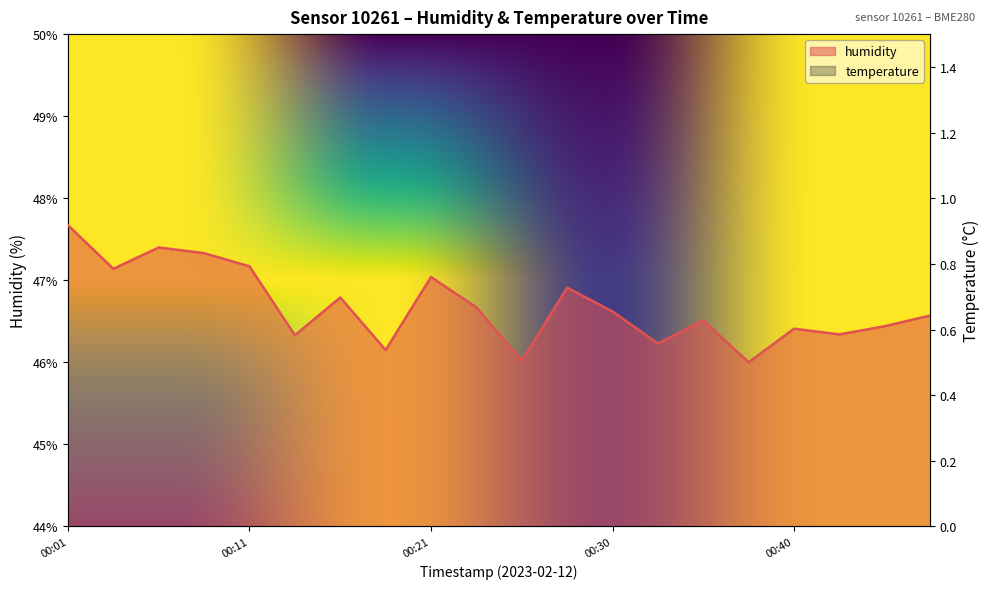

Where is the first local maximum for temperature?

00:03